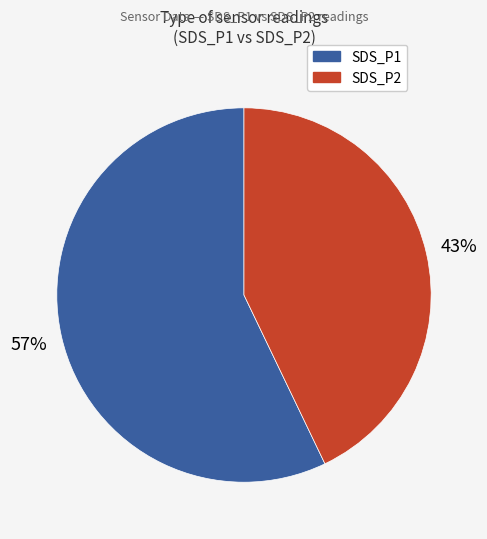

What is the largest slice in the pie chart?

SDS_P1